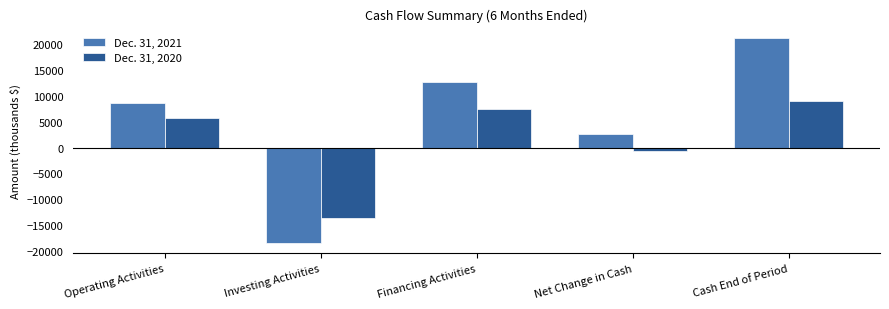

Reading left to right, what are all the values shown in this chart?

Dec. 31, 2021: Operating Activities=8548	Investing Activities=-18462	Financing Activities=12638	Net Change in Cash=2724	Cash End of Period=21253
Dec. 31, 2020: Operating Activities=5706	Investing Activities=-13705	Financing Activities=7385	Net Change in Cash=-614	Cash End of Period=9045